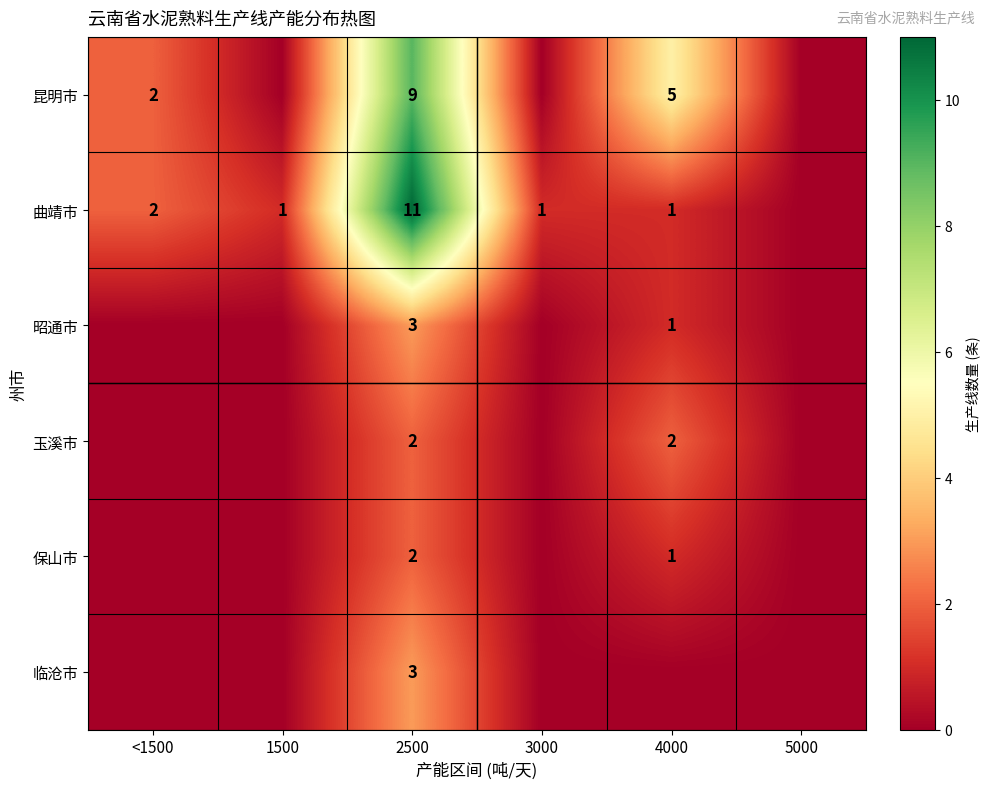

At how many categories does at least one series exceed 1?

3